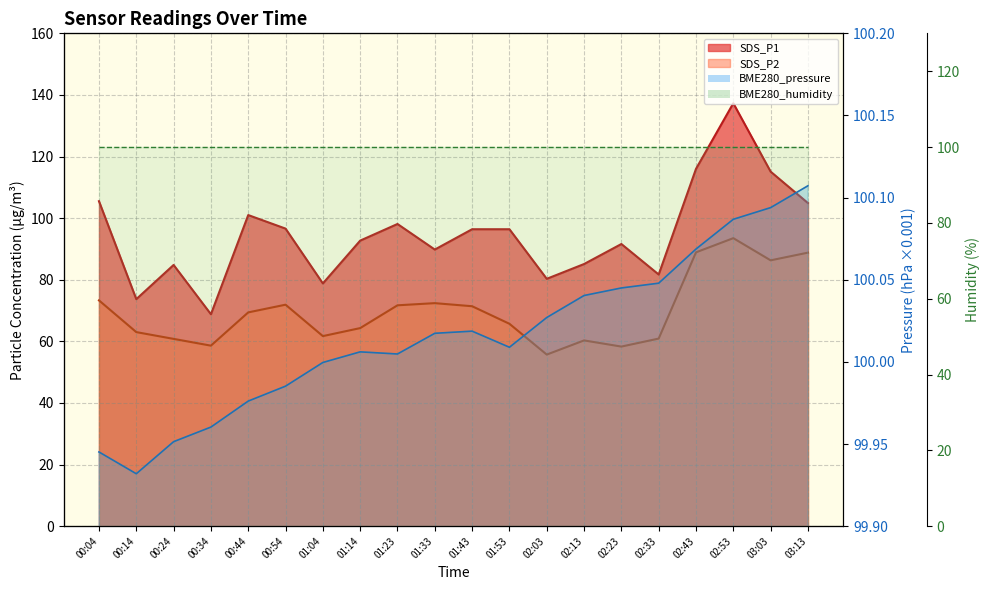

What is the minimum value for SDS_P1?

68.8